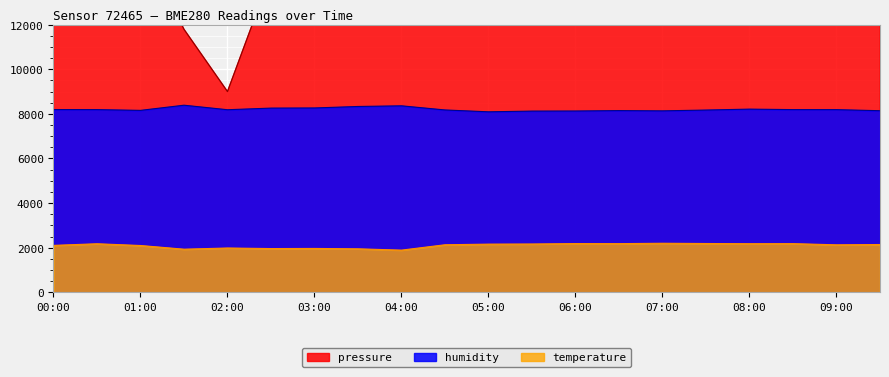

At how many categories does at least one series exceed 7898?

20